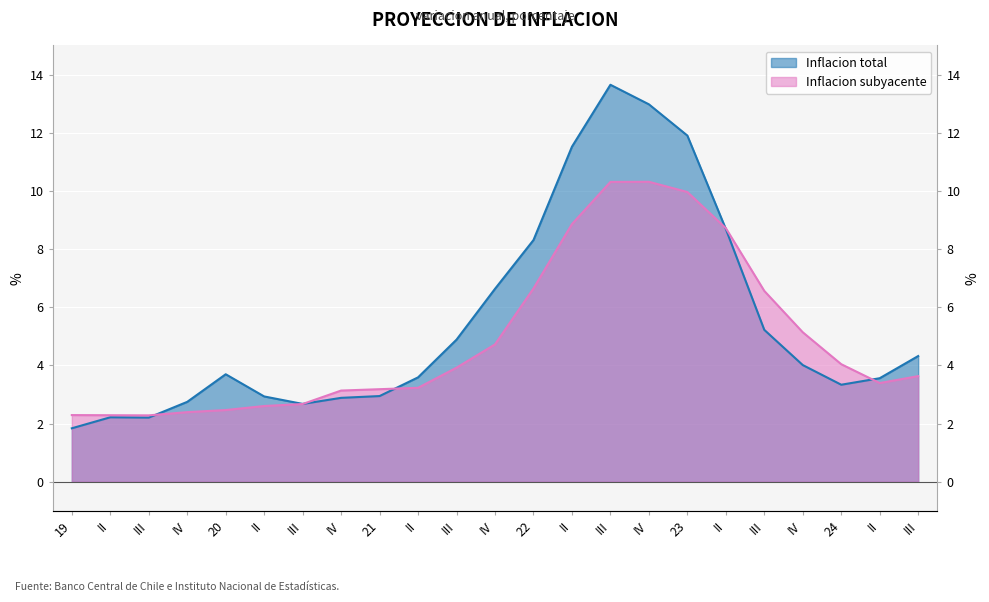

Which category has the highest value in the Inflacion total series?

III